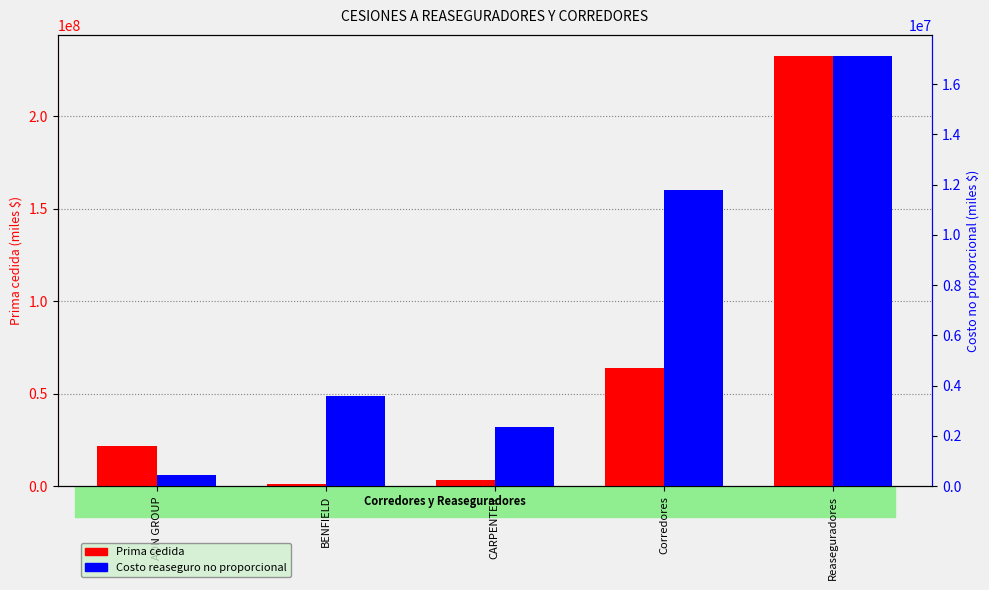

At AON GROUP, list the series in order from largest to smallest.

Prima cedida, Costo reaseguro no proporcional